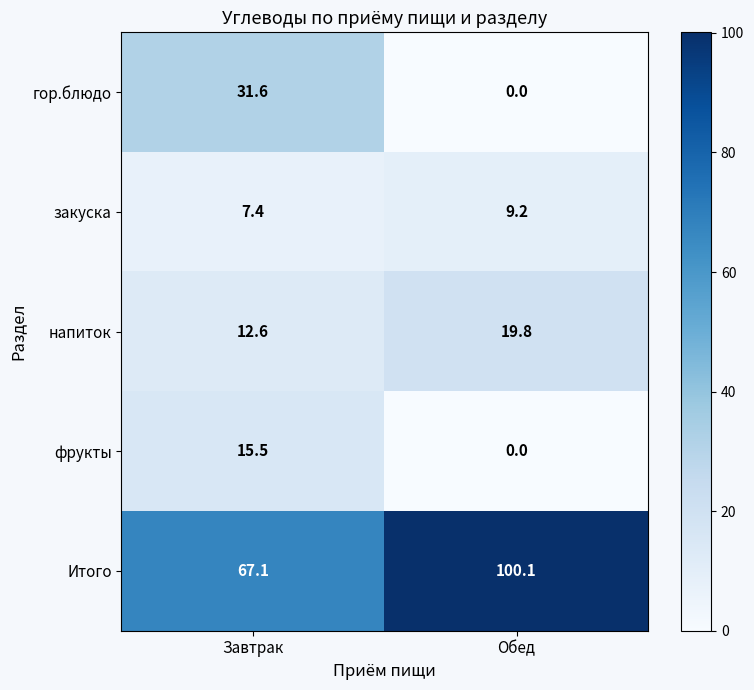

At which label does закуска first exceed 9?

Обед